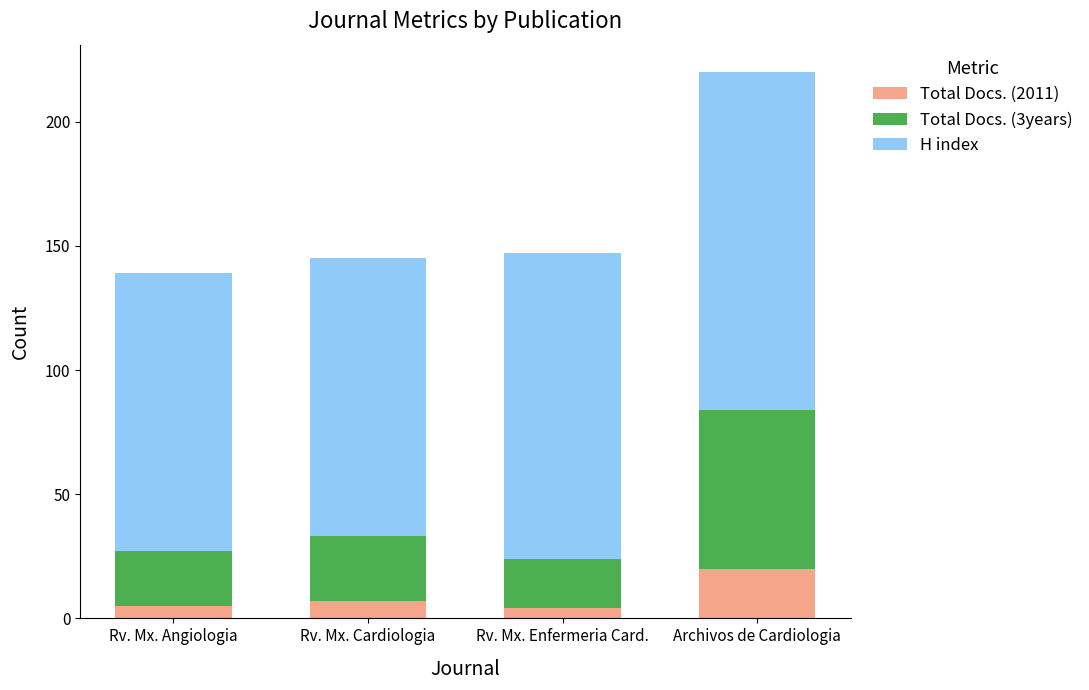

Is it true that Total Docs. (2011) equals 5 at Rv. Mx. Angiologia?

True